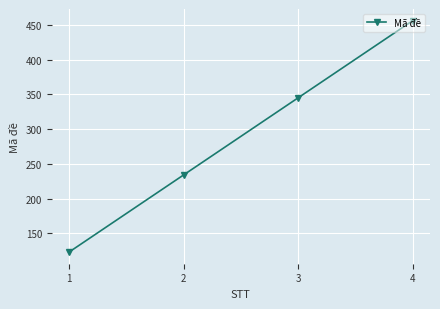

List the labels in order of value, smallest first.

1, 2, 3, 4